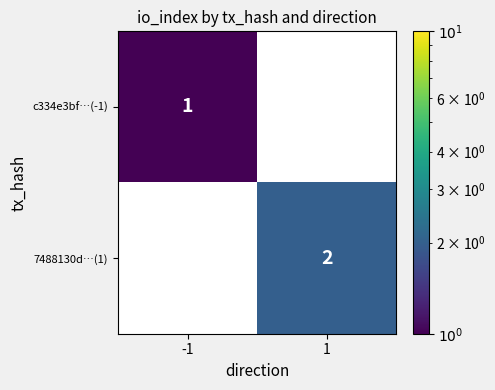

Which series has the largest total across all categories?

7488130d…(1)